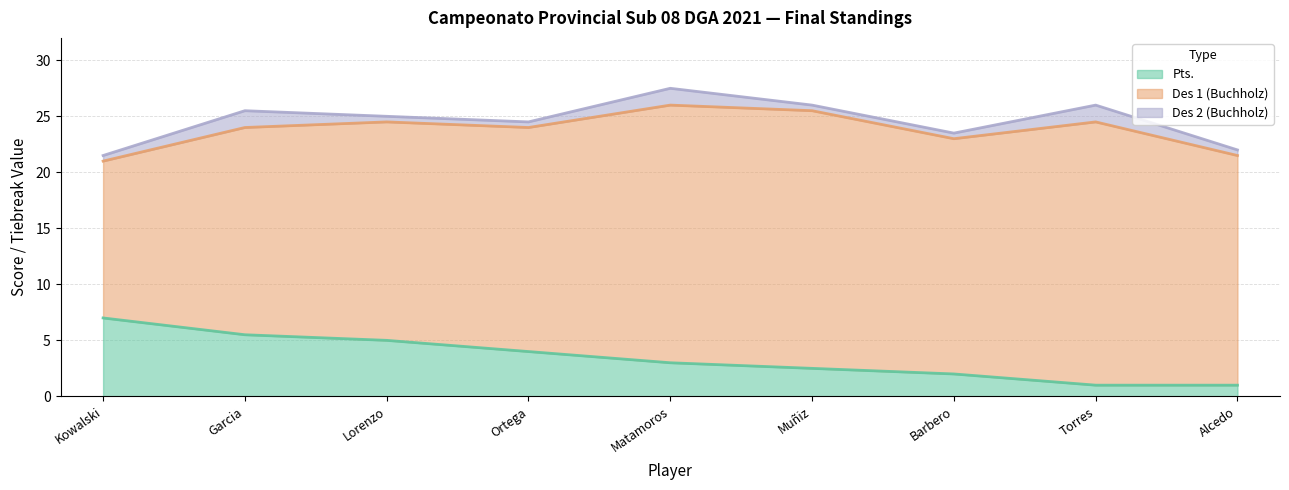

The value of Pts. at Kowalski is 7.0. True or false?

True